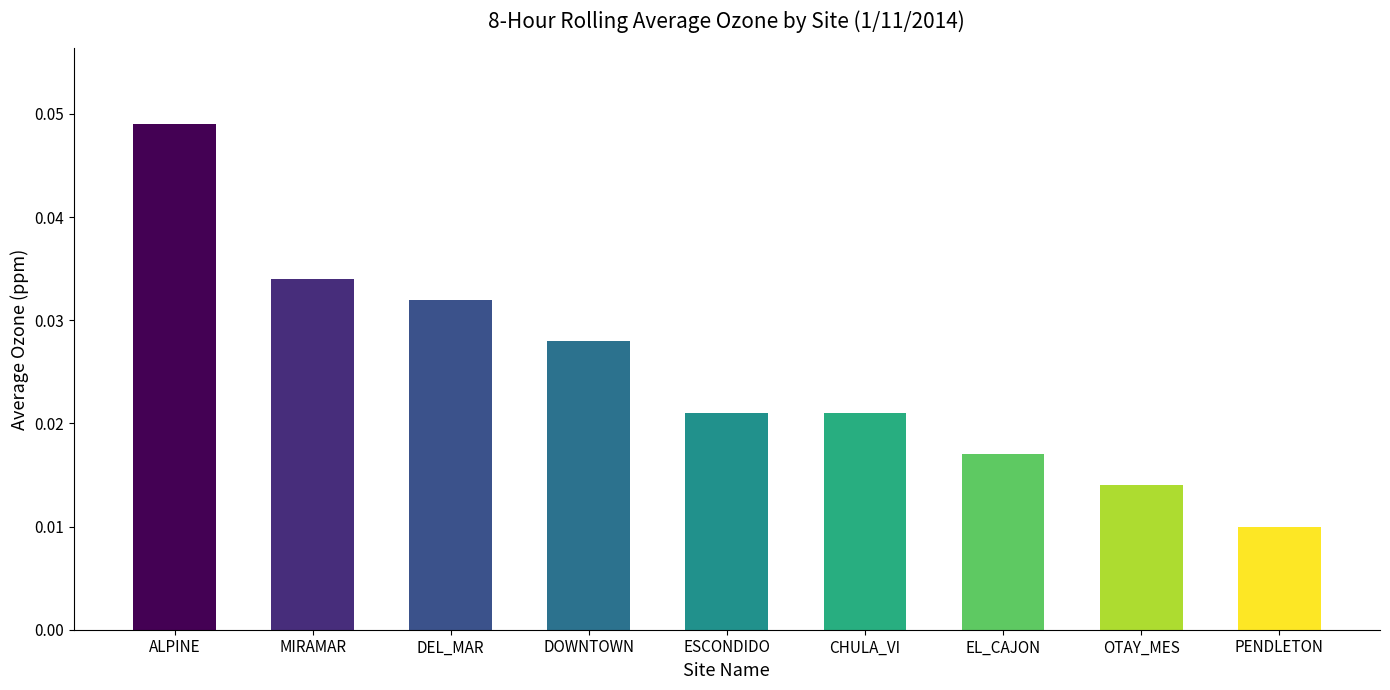

True or false: the data shows 0.1 at ALPINE.

False